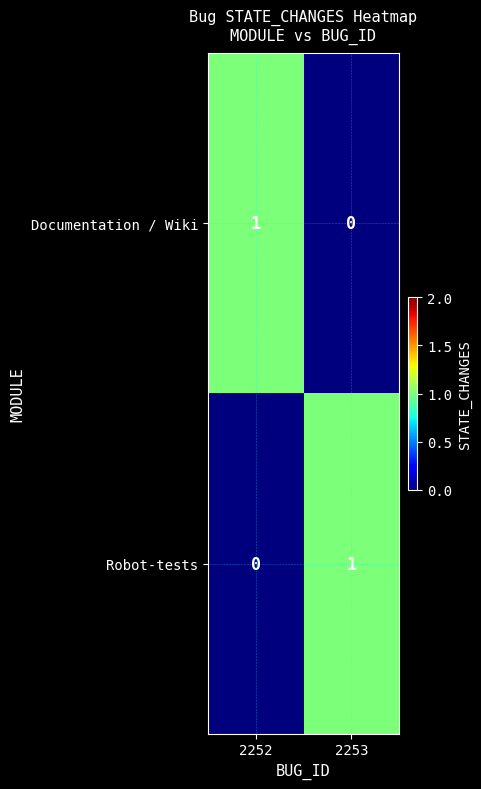

True or false: Documentation / Wiki has a value of 0 at 2253.

True